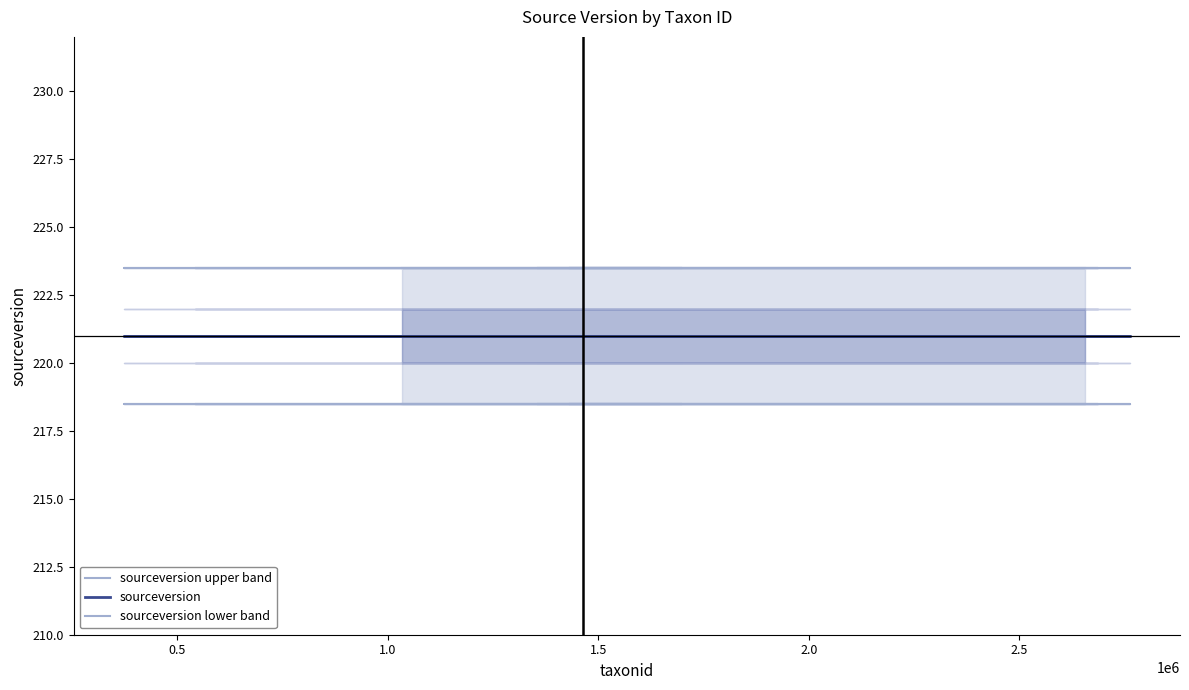

What is the greatest value displayed?

223.5